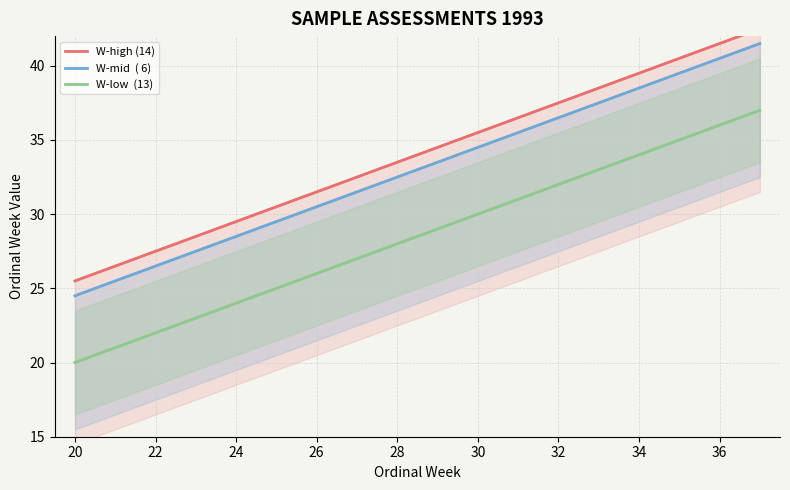

At which label does W-mid  ( 6) first exceed 32?

28